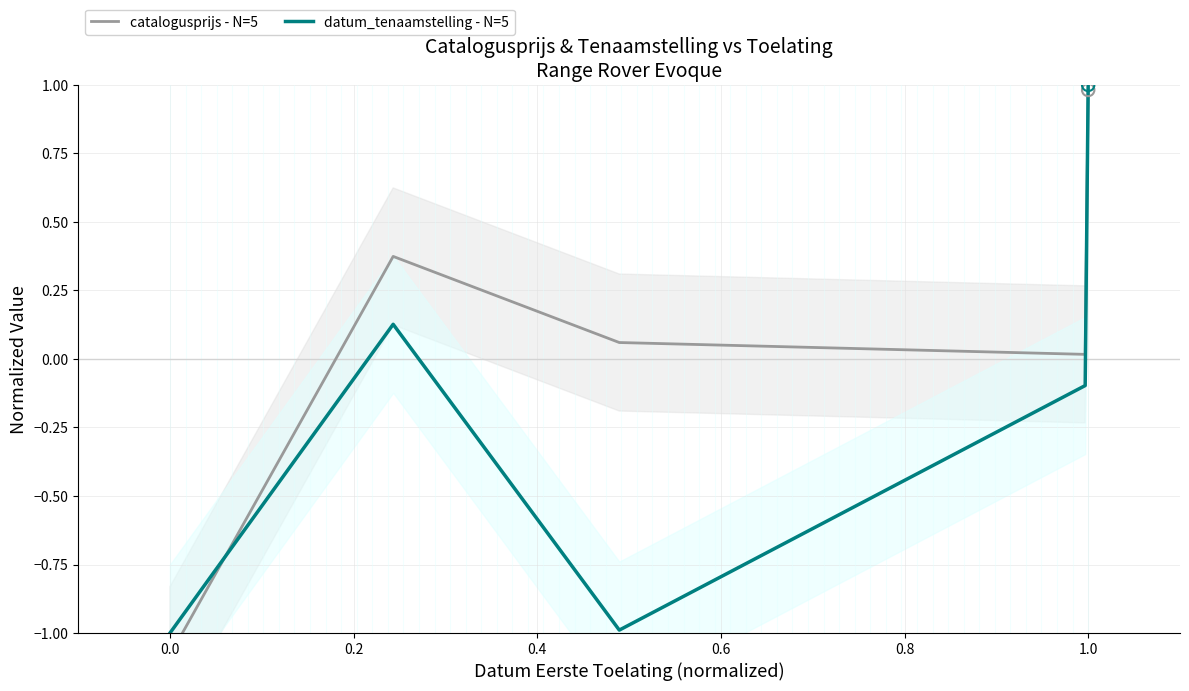

Which category has the highest value in the datum_tenaamstelling - N=5 series?

1.0